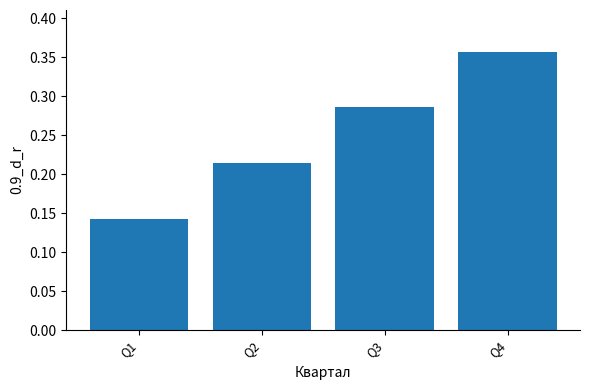

At which category does the chart reach its minimum across all series?

Q1